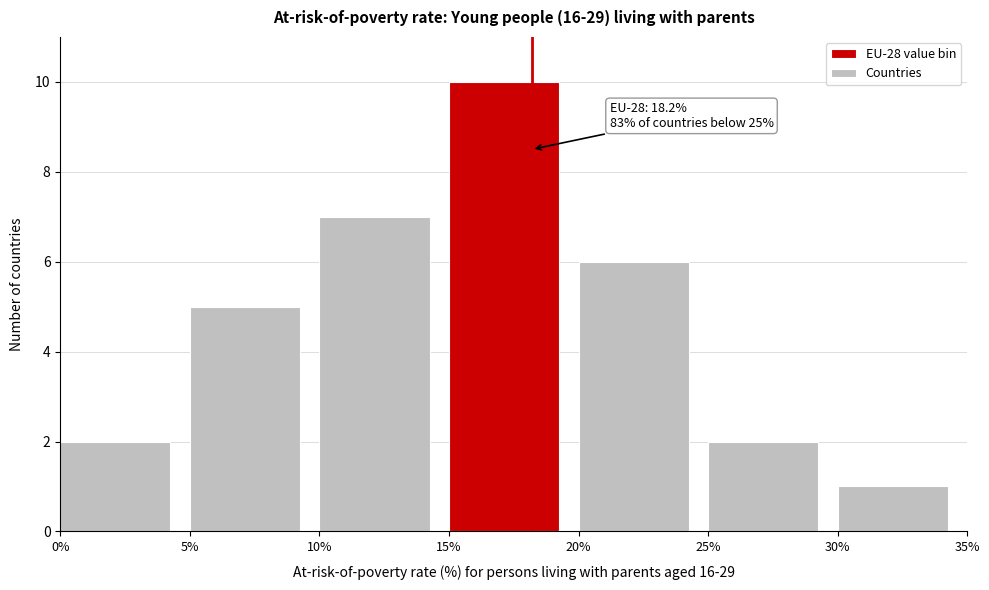

Over which range of the x-axis is the bar tallest?

15% to 20%